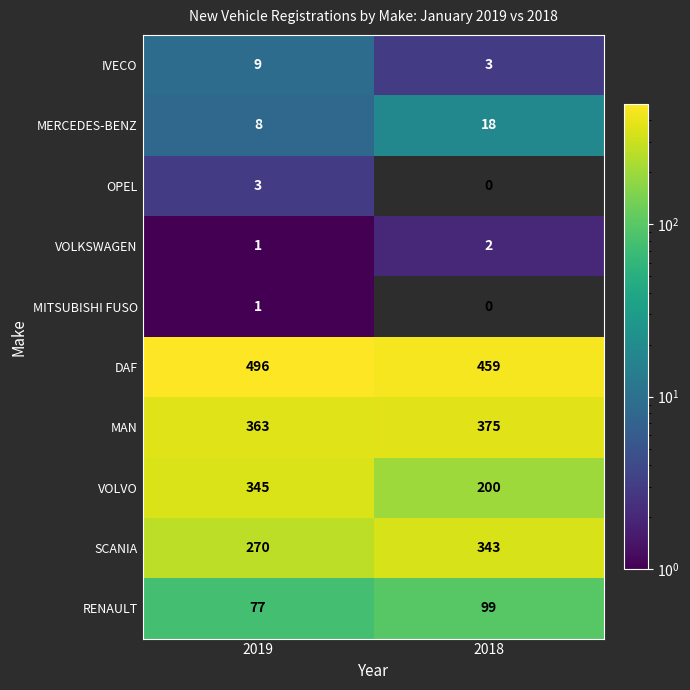

What is the approximate value of SCANIA at 2018, to the nearest 5?

345